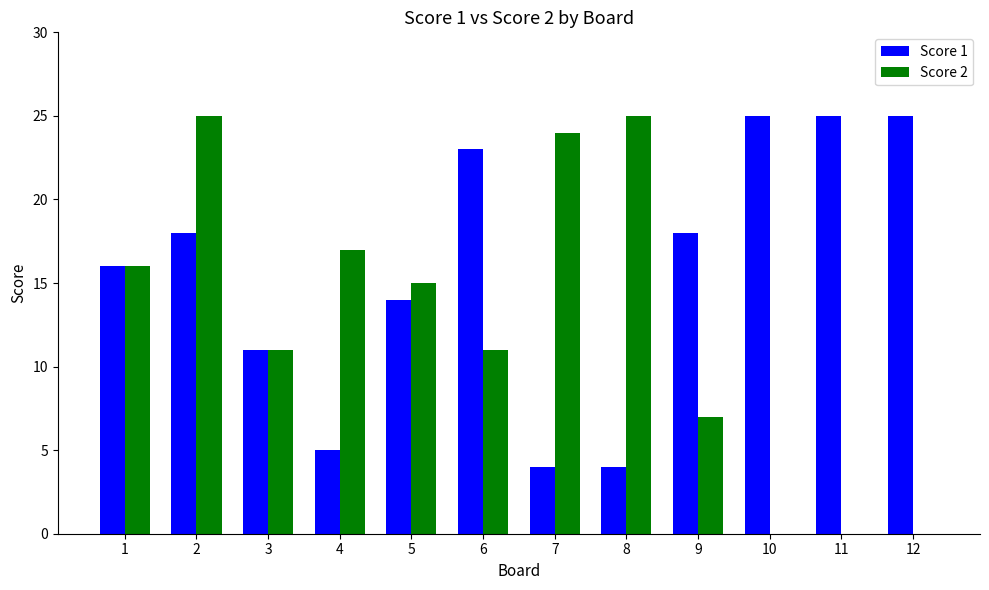

Which series changed the most between 1 and 10?

Score 2